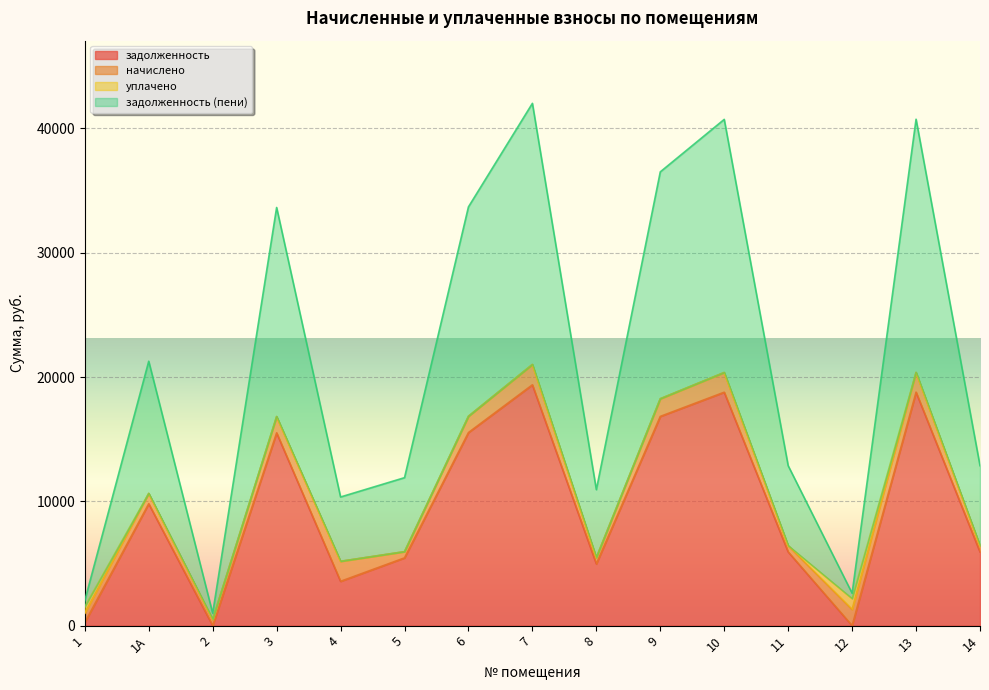

What position from the left is 1А?

2